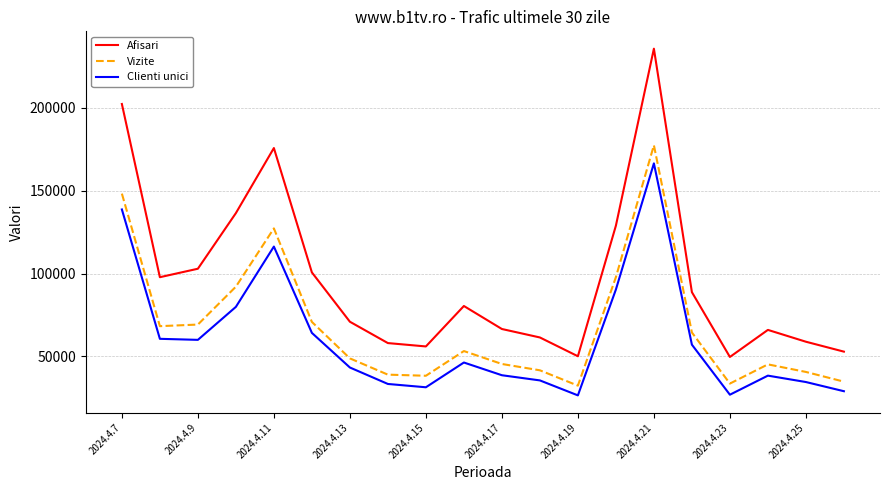

List the series in order of their overall mean, lowest first.

Clienti unici, Vizite, Afisari